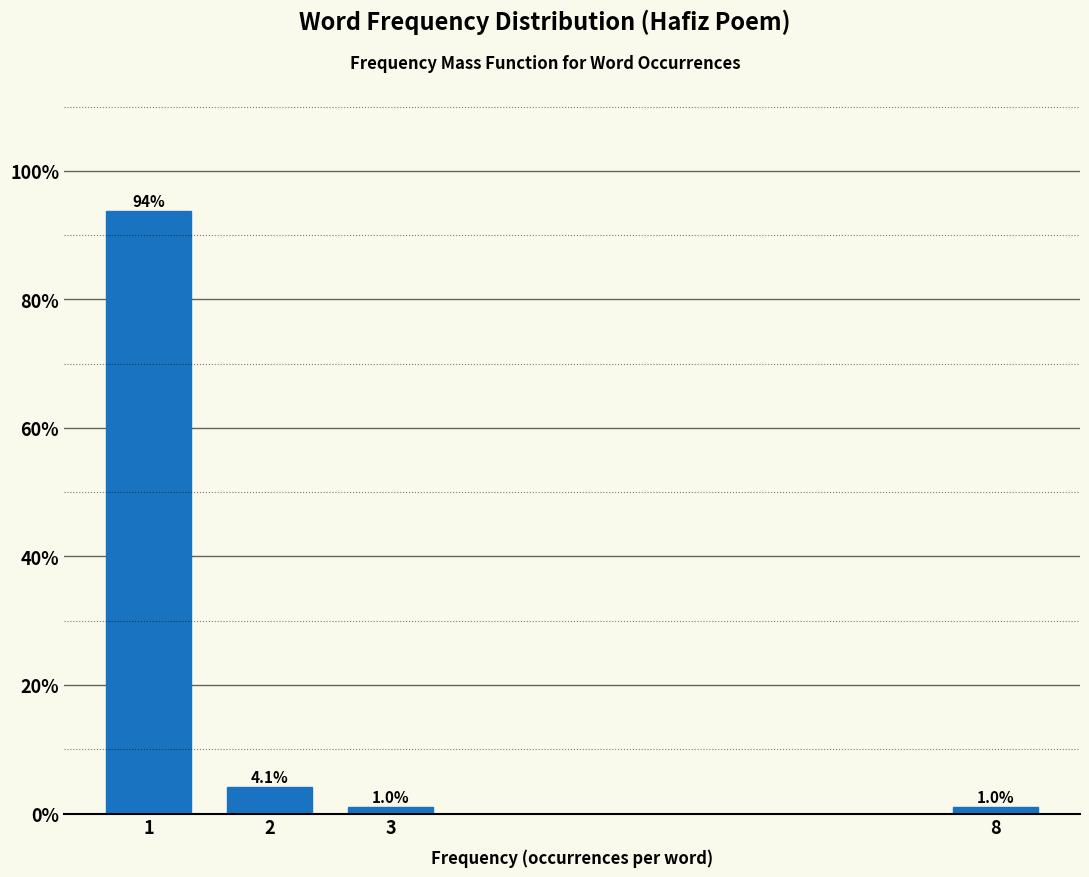

Reading left to right, list all the values displayed in this chart.

93.8	4.1	1.0	1.0